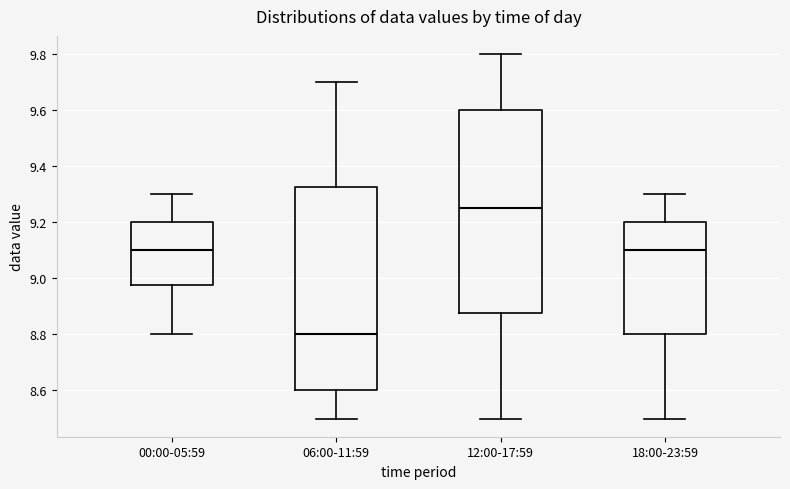

Reading left to right, read every box against the y-axis: the position of its median line, the range the box covers, and the ends of its whiskers. The values are not printed on the chart, so give them approximately, as read against the axis.

00:00-05:59: median 9.10, box 8.98 to 9.20, whiskers 8.80 to 9.30
06:00-11:59: median 8.80, box 8.60 to 9.32, whiskers 8.50 to 9.70
12:00-17:59: median 9.26, box 8.88 to 9.60, whiskers 8.50 to 9.80
18:00-23:59: median 9.10, box 8.80 to 9.20, whiskers 8.50 to 9.30